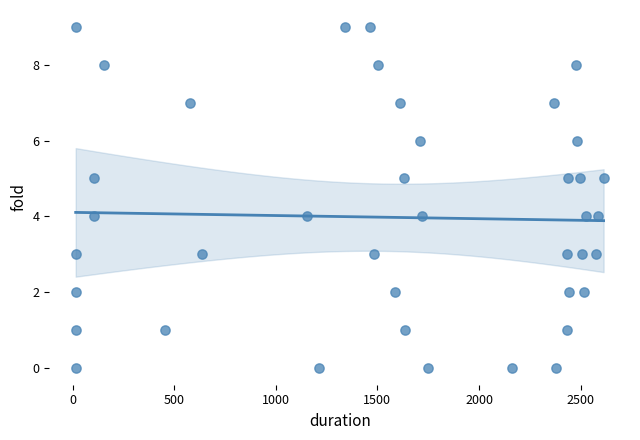

What is the range of Y values (max minus min)?

9